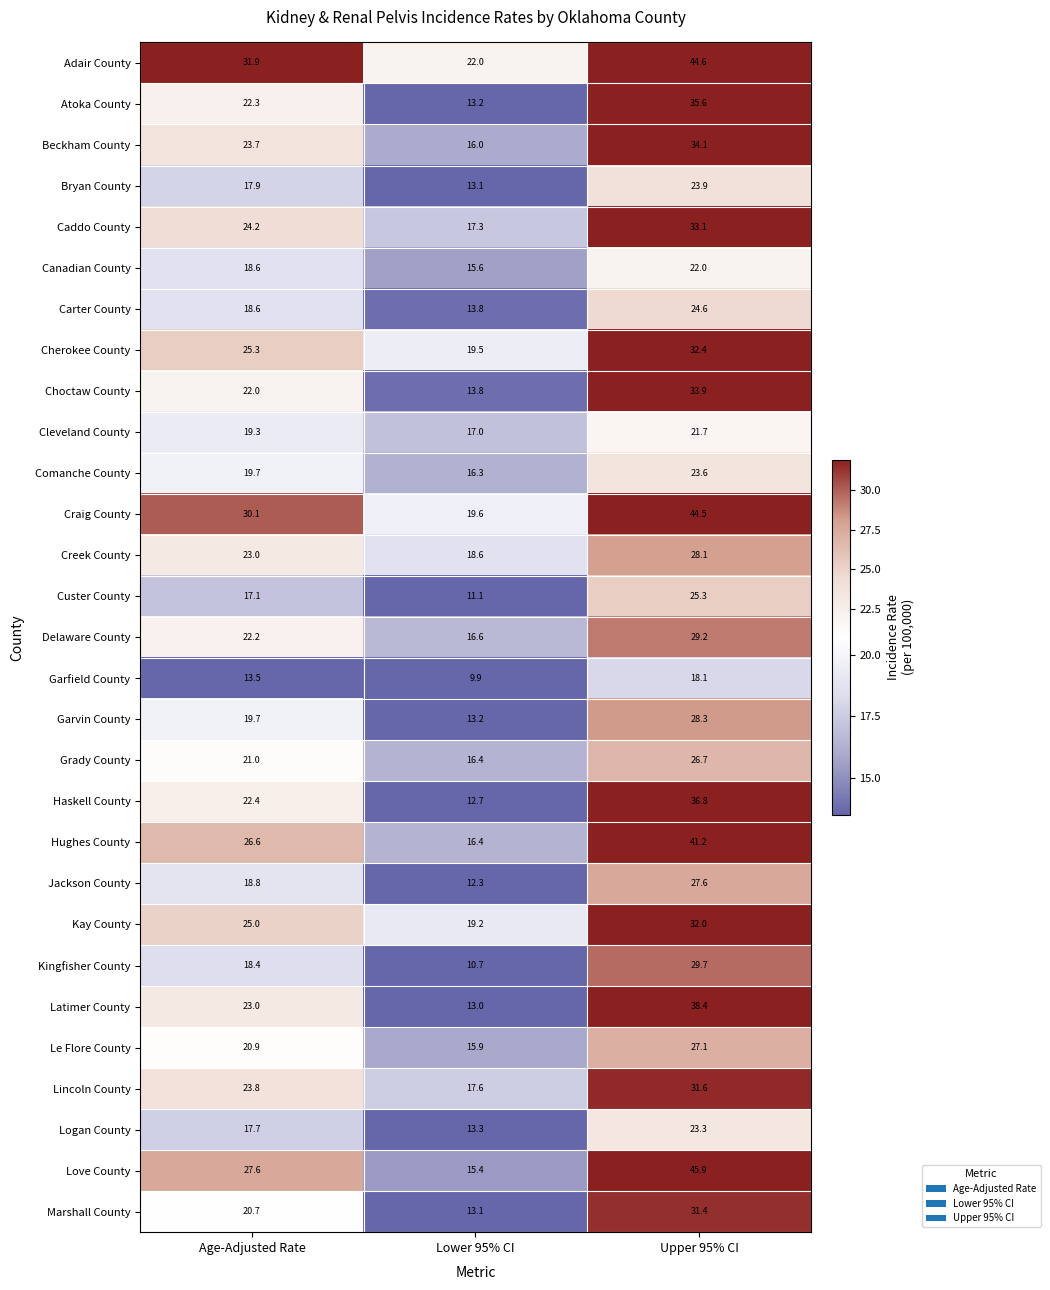

At how many categories does at least one series exceed 21?

3